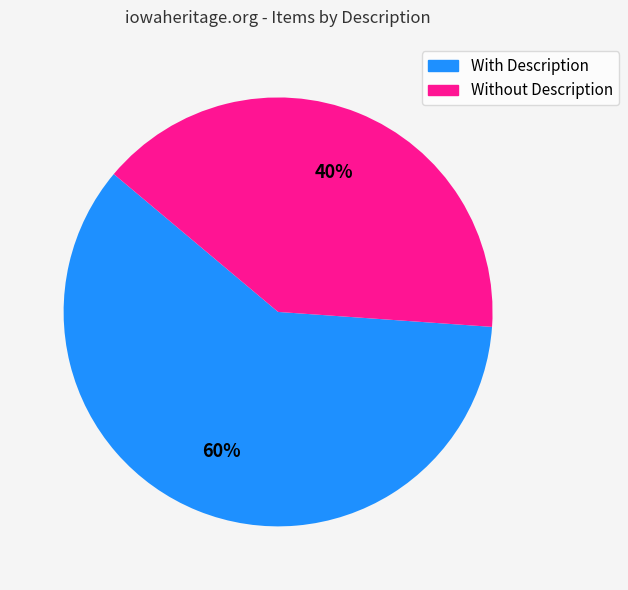

Does any single category account for the majority?

Yes